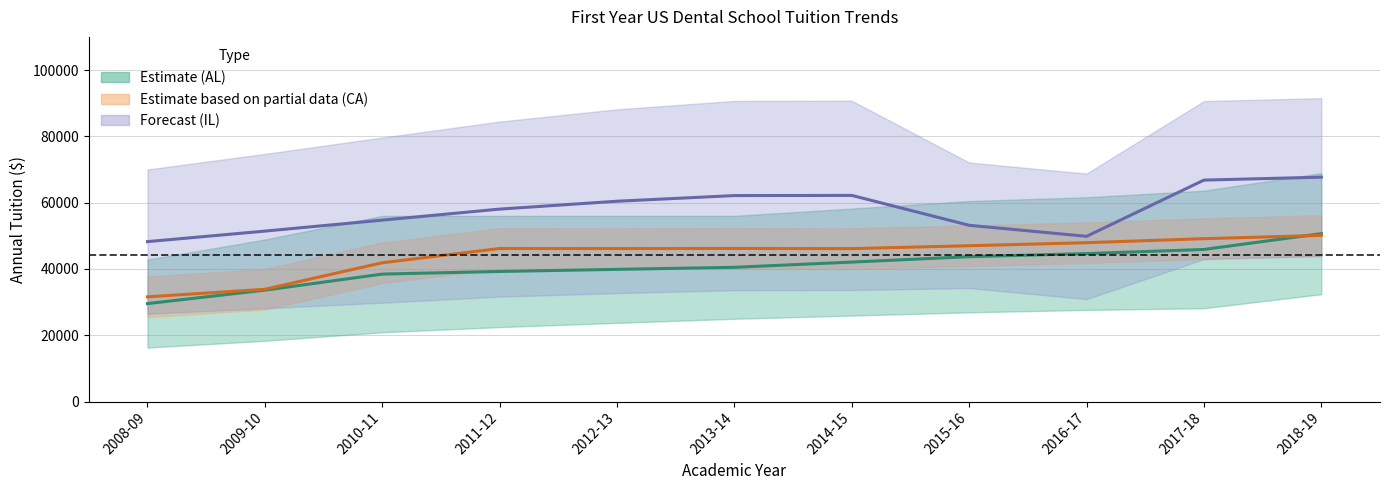

At which category is the sum across all series the highest?

2018-19